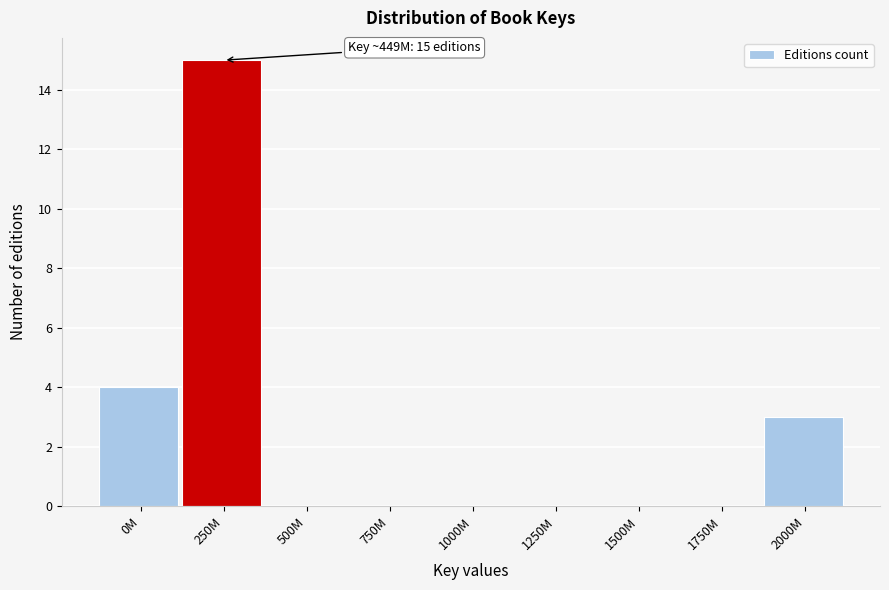

Reading right to left, what are all the values shown in this chart?

2000M=3	1750M=0	1500M=0	1250M=0	1000M=0	750M=0	500M=0	250M=15	0M=4